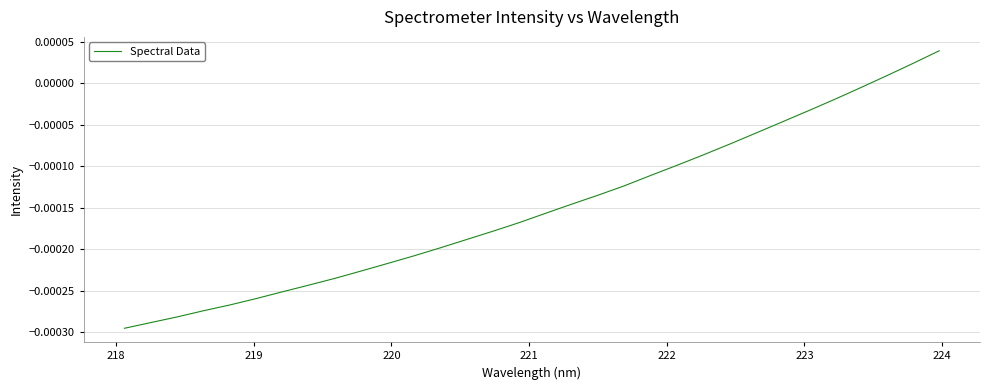

Is this an area chart (filled region under the line)?

No